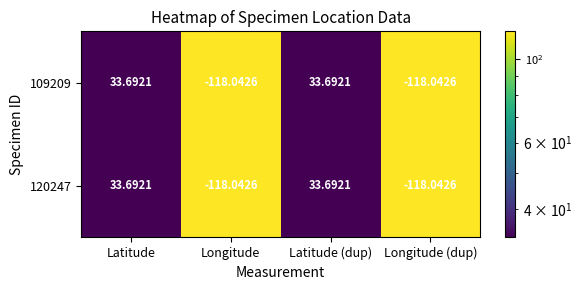

At which label does 120247 first exceed 33?

Latitude